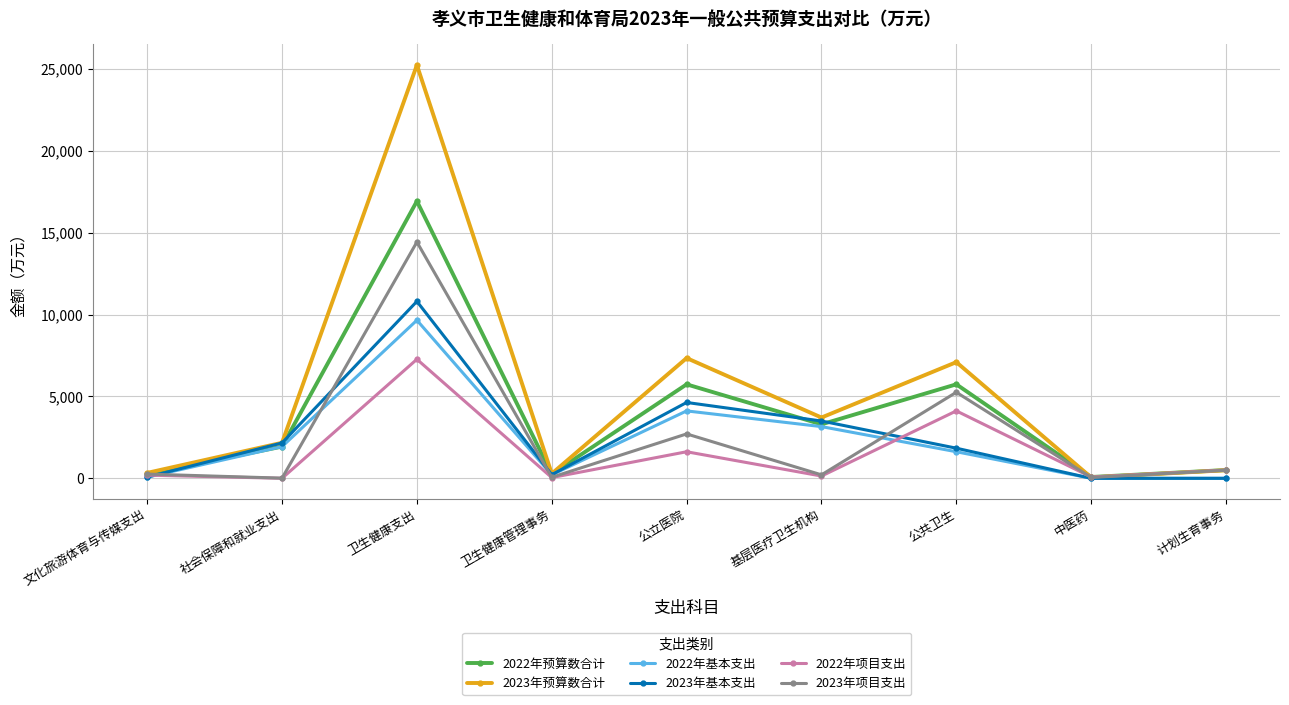

List the series in order of their peak value, lowest first.

2022年项目支出, 2022年基本支出, 2023年基本支出, 2023年项目支出, 2022年预算数合计, 2023年预算数合计